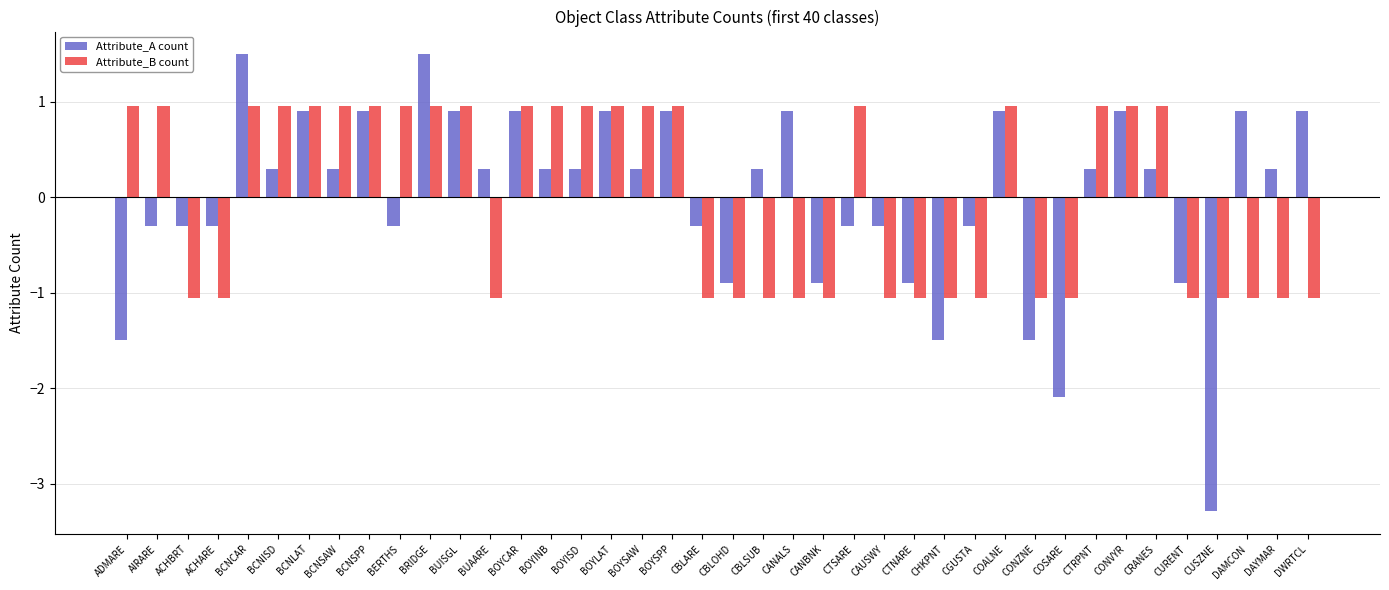

How many bars are there in each group?

2